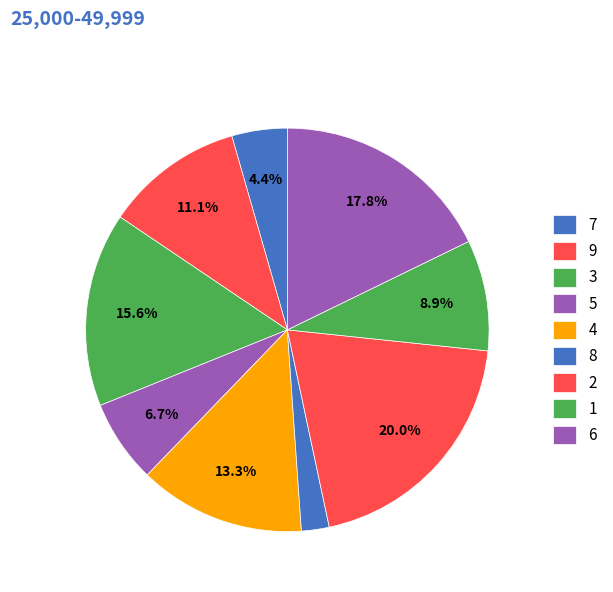

Which slice is the smallest?

8